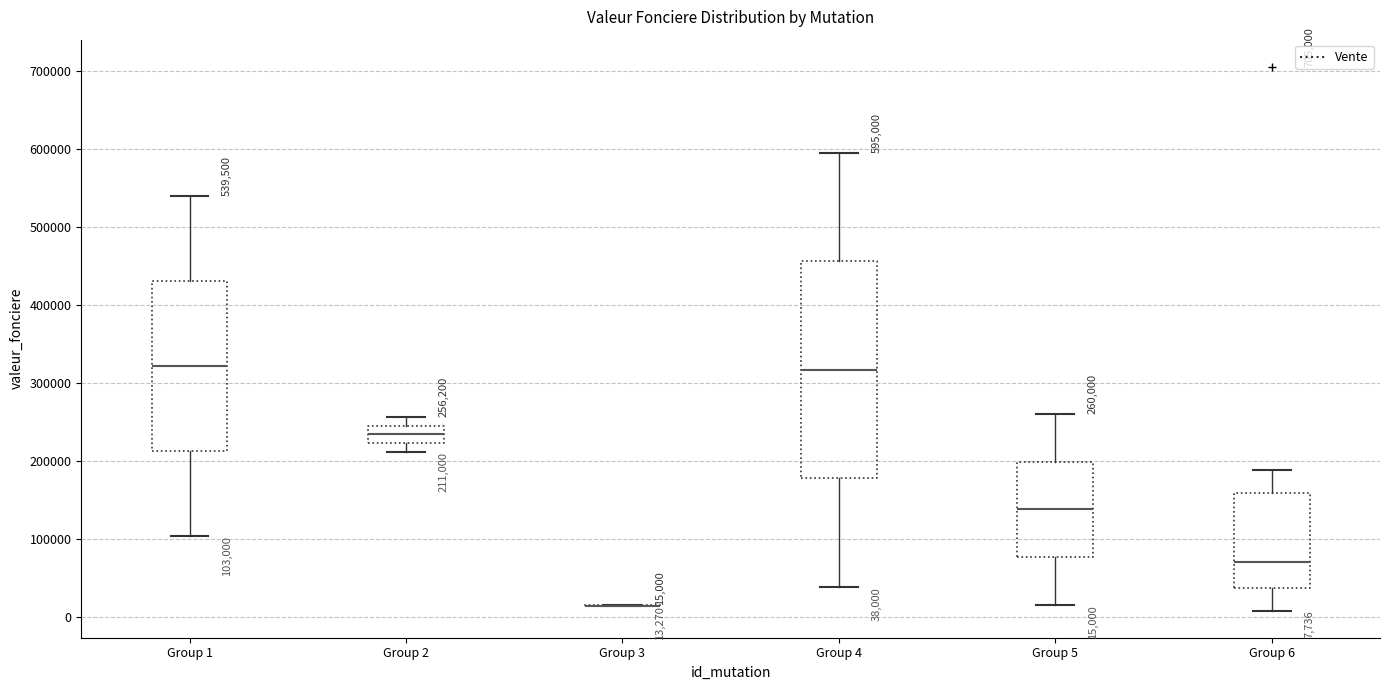

Comparing the boxes themselves (not the whiskers), which one is the tallest?

Group 4